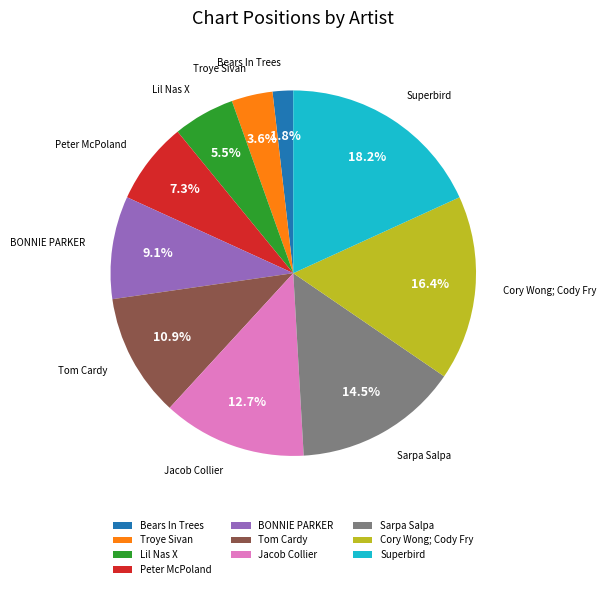

To the nearest percent, what is the average slice percentage?

10%